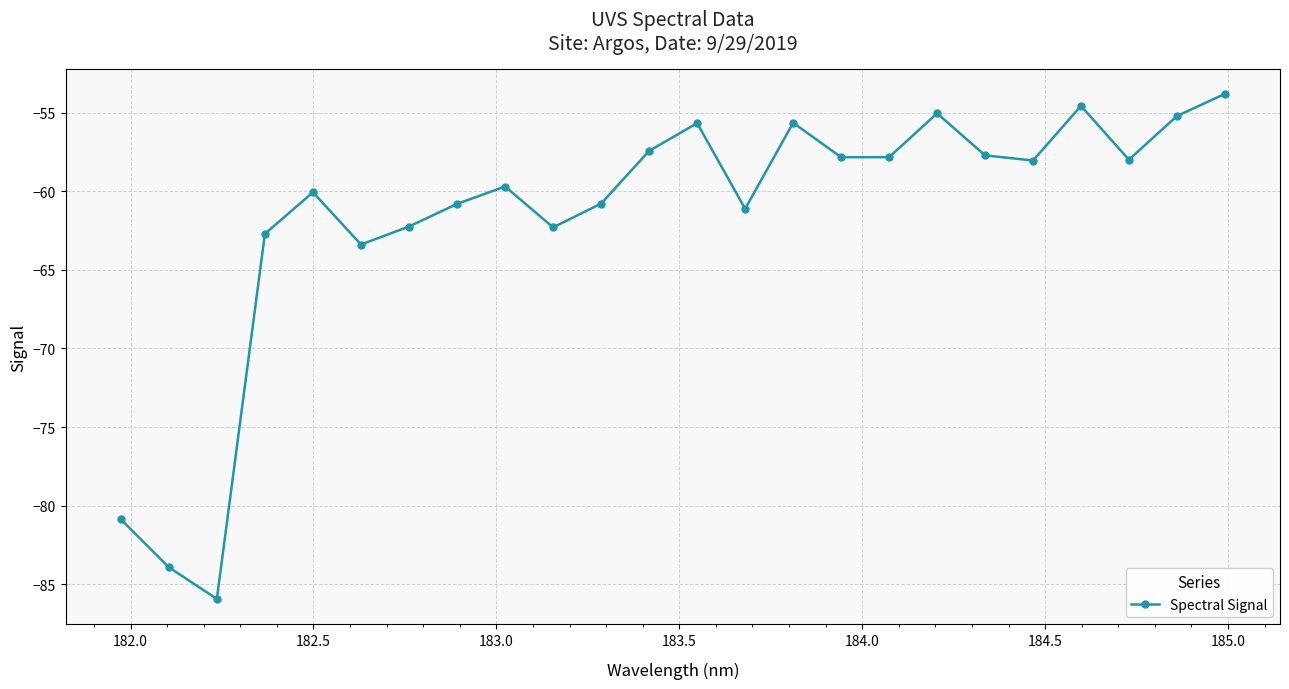

What is the difference between the maximum and minimum values?

32.1